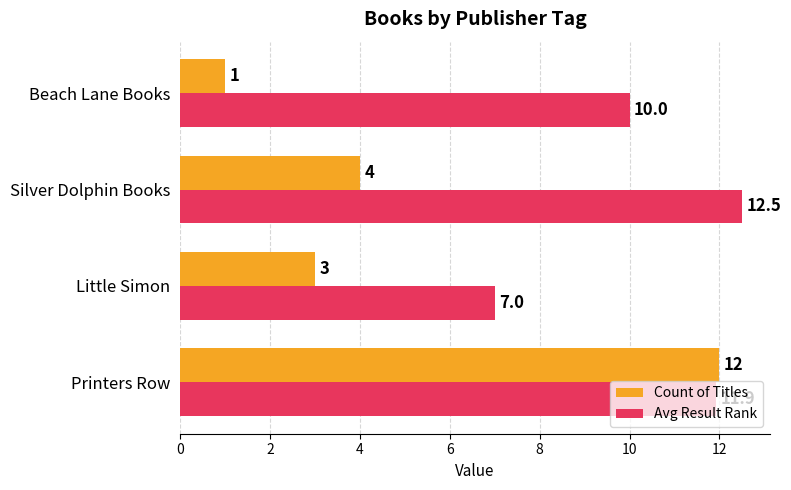

What is the maximum value shown in the chart?

12.5